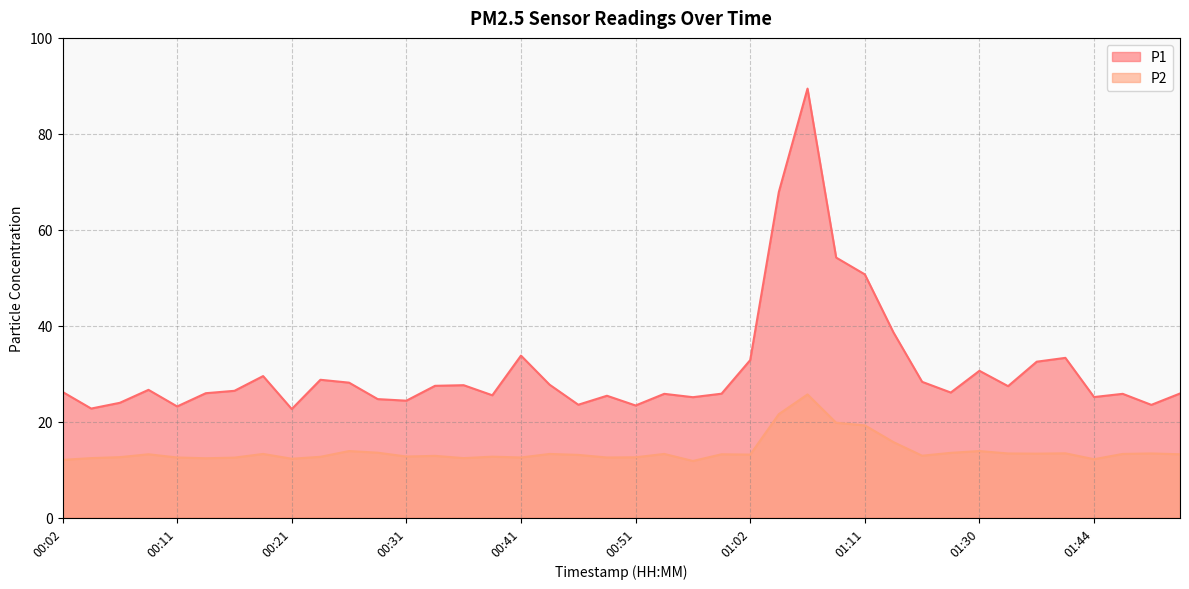

What is the difference between the maximum and minimum values in the P2 series?

13.9